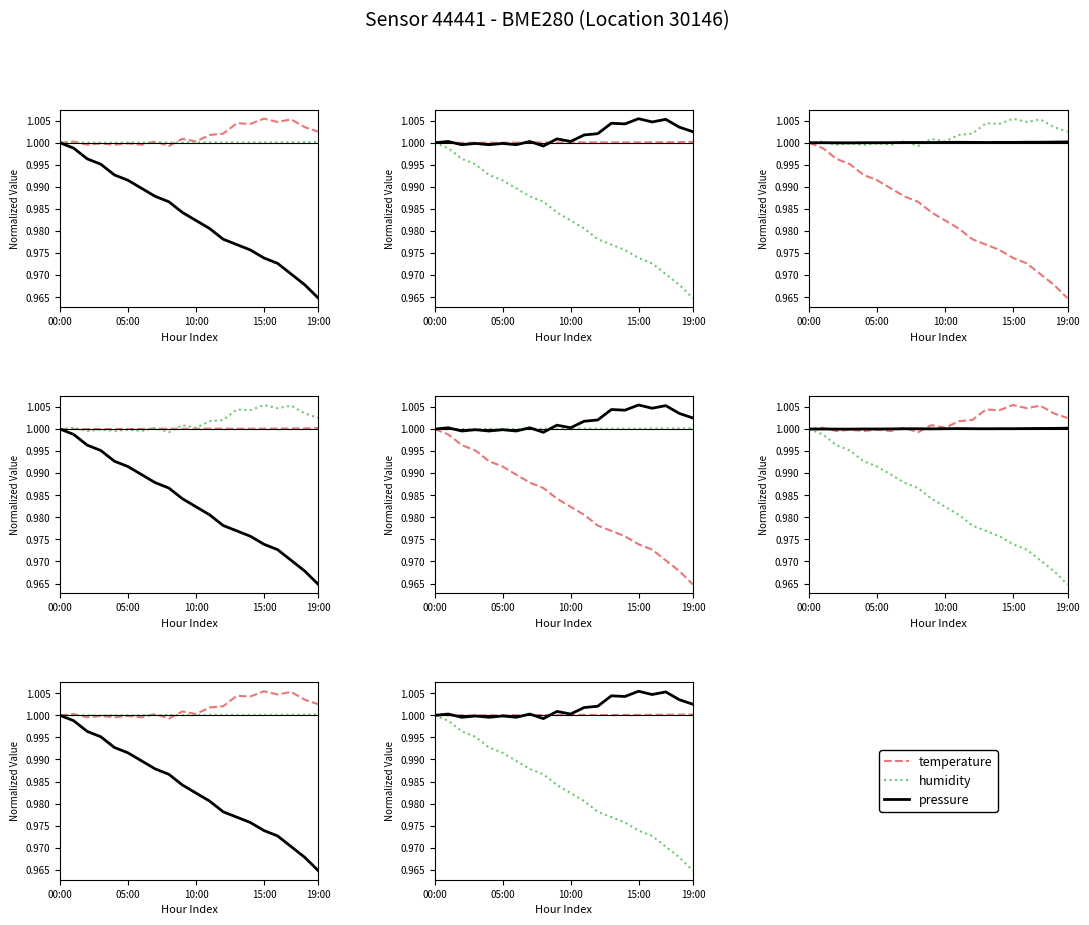

Is this an area chart (filled region under the line)?

No